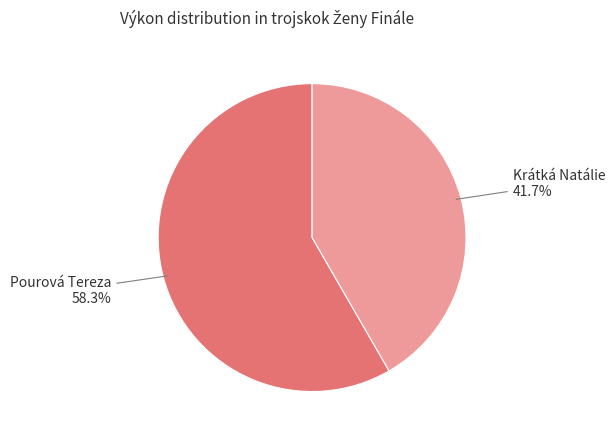

Is it true that Krátká Natálie is 29% of the pie?

False